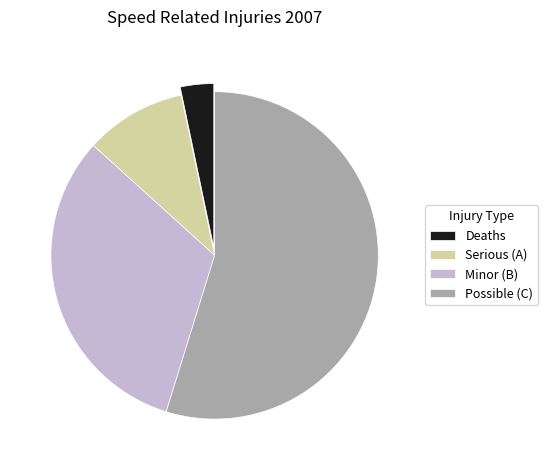

What is the majority slice?

Possible (C)